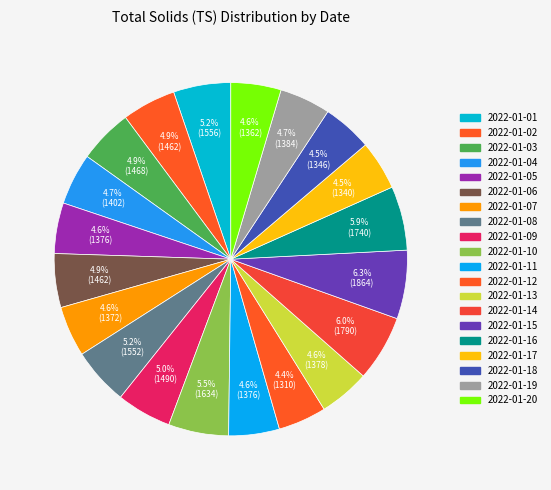

The 2022-01-15 slice represents 6% of the pie. True or false?

True